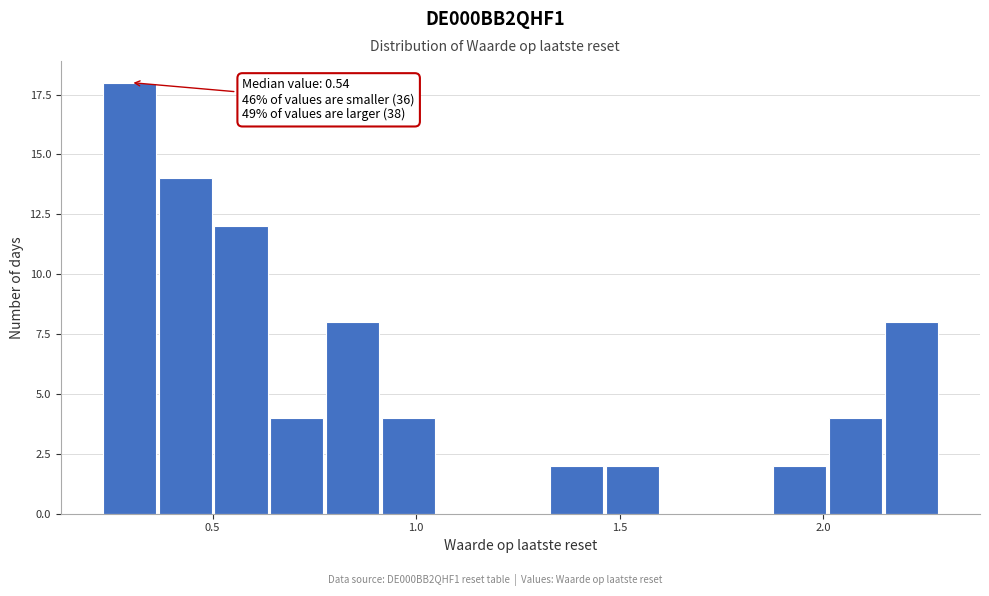

Read against the x-axis, roughly where is the centre of the tallest bar?

0.30